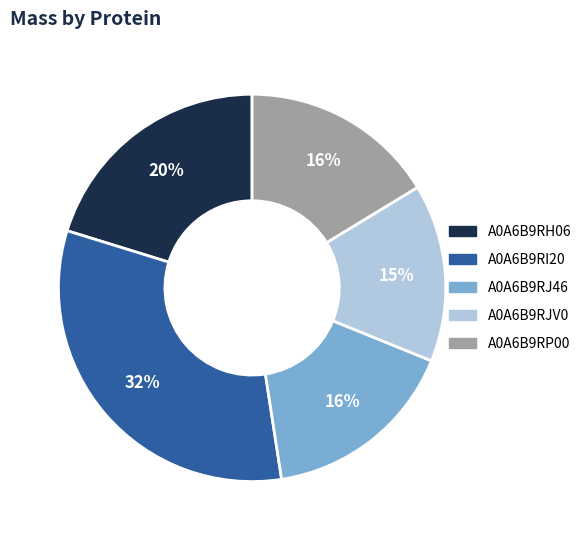

Which slice is the largest?

A0A6B9RI20